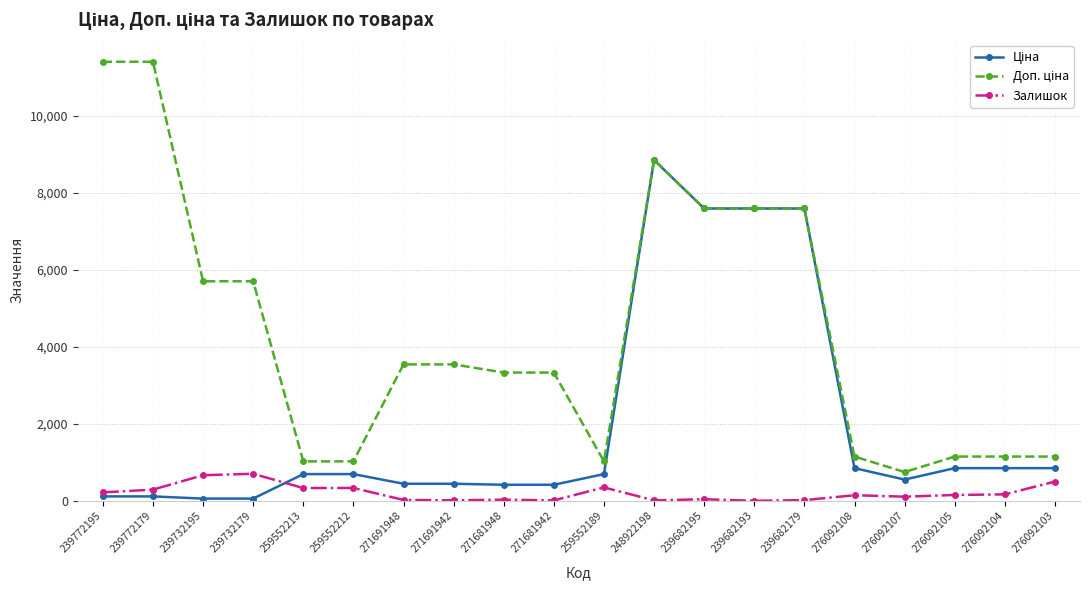

In Залишок, how many points are higher than both neighbors (excluding endpoints)?

6